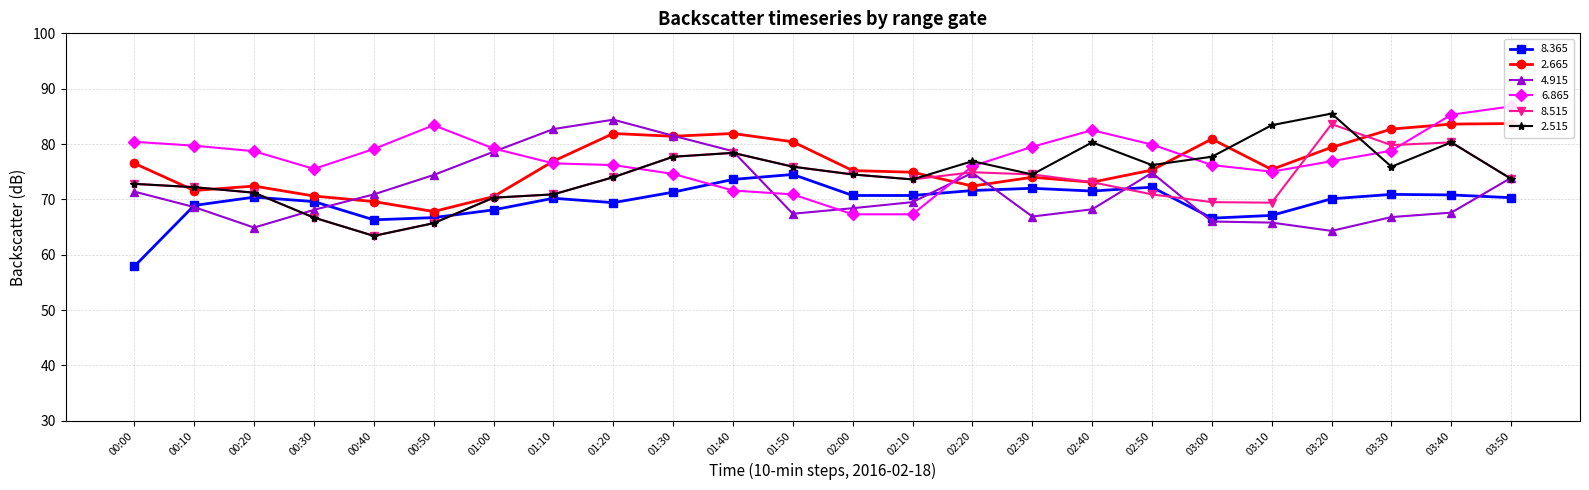

Reading right to left, what are all the values shown in this chart?

  8.365: 70.3	70.8	70.9	70.1	67.1	66.6	72.2	71.5	72.0	71.6	70.7	70.7	74.5	73.6	71.3	69.4	70.2	68.1	66.7	66.3	69.6	70.4	68.9	57.9
  2.665: 83.7	83.6	82.7	79.4	75.4	80.9	75.3	73.1	74.0	72.4	74.9	75.2	80.4	81.9	81.4	81.9	76.9	70.5	67.8	69.6	70.6	72.4	71.6	76.5
  4.915: 73.9	67.6	66.8	64.3	65.8	66.0	74.8	68.2	66.9	74.8	69.5	68.4	67.4	78.7	81.5	84.4	82.7	78.6	74.4	70.9	68.1	64.9	68.6	71.4
  6.865: 86.8	85.3	78.8	76.9	75.0	76.2	79.9	82.5	79.5	76.0	67.3	67.3	70.9	71.6	74.6	76.2	76.5	79.2	83.4	79.1	75.5	78.7	79.7	80.4
  8.515: 73.7	80.3	79.8	83.6	69.4	69.5	70.9	73.1	74.5	74.9	73.6	74.5	75.9	78.4	77.7	74.0	70.9	70.3	65.7	63.4	66.7	71.2	72.2	72.8
  2.515: 73.7	80.3	75.9	85.5	83.4	77.7	76.2	80.3	74.5	76.9	73.6	74.5	75.9	78.4	77.7	74.0	70.9	70.3	65.7	63.4	66.7	71.2	72.2	72.8